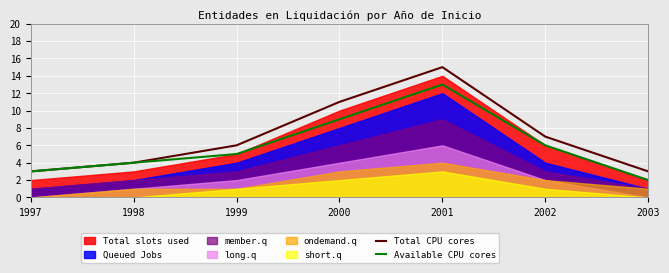

Where does the Total CPU cores series first go above 6?

2000